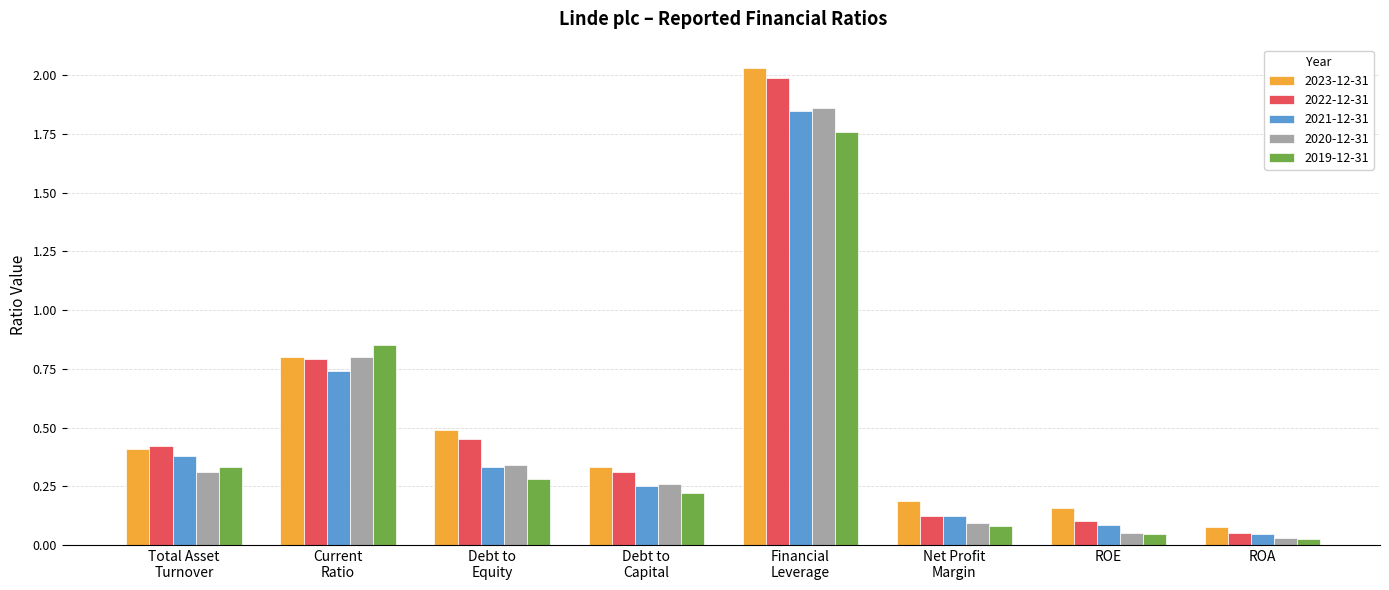

Does the chart contain stacked bars?

No